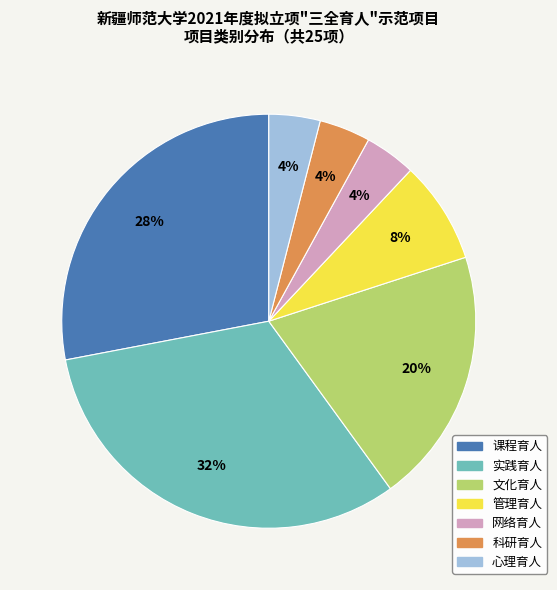

Count the number of slices in the pie.

7